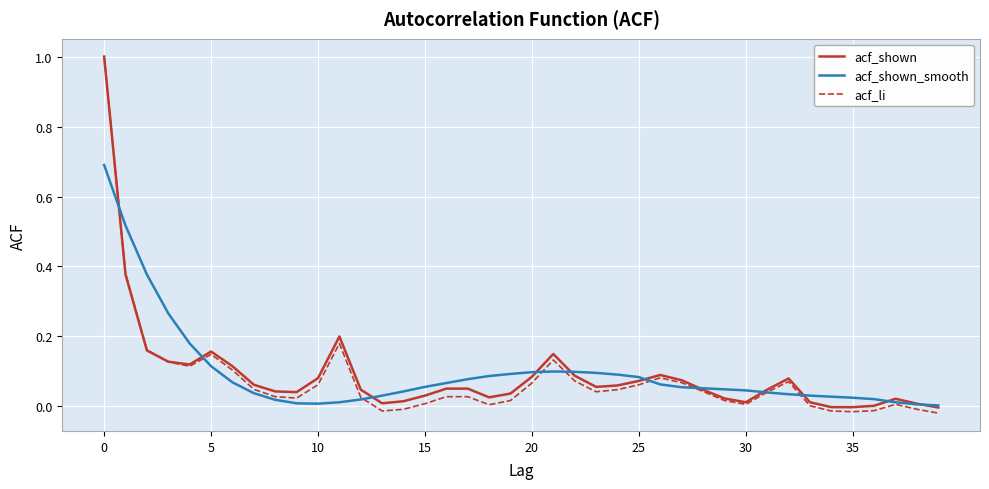

Which series has the largest range (max minus min)?

acf_li